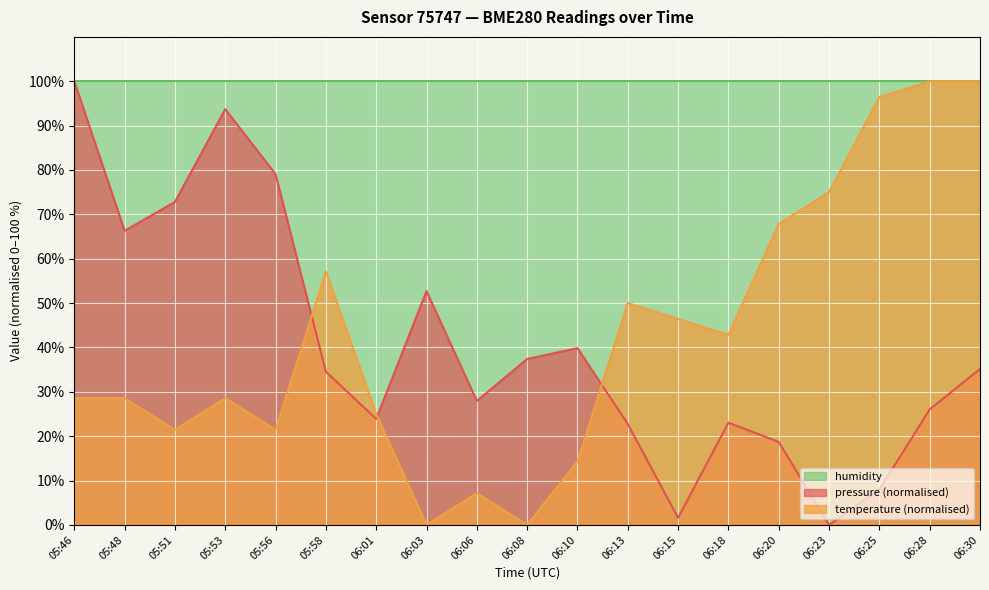

How many times do temperature and pressure cross each other?

3